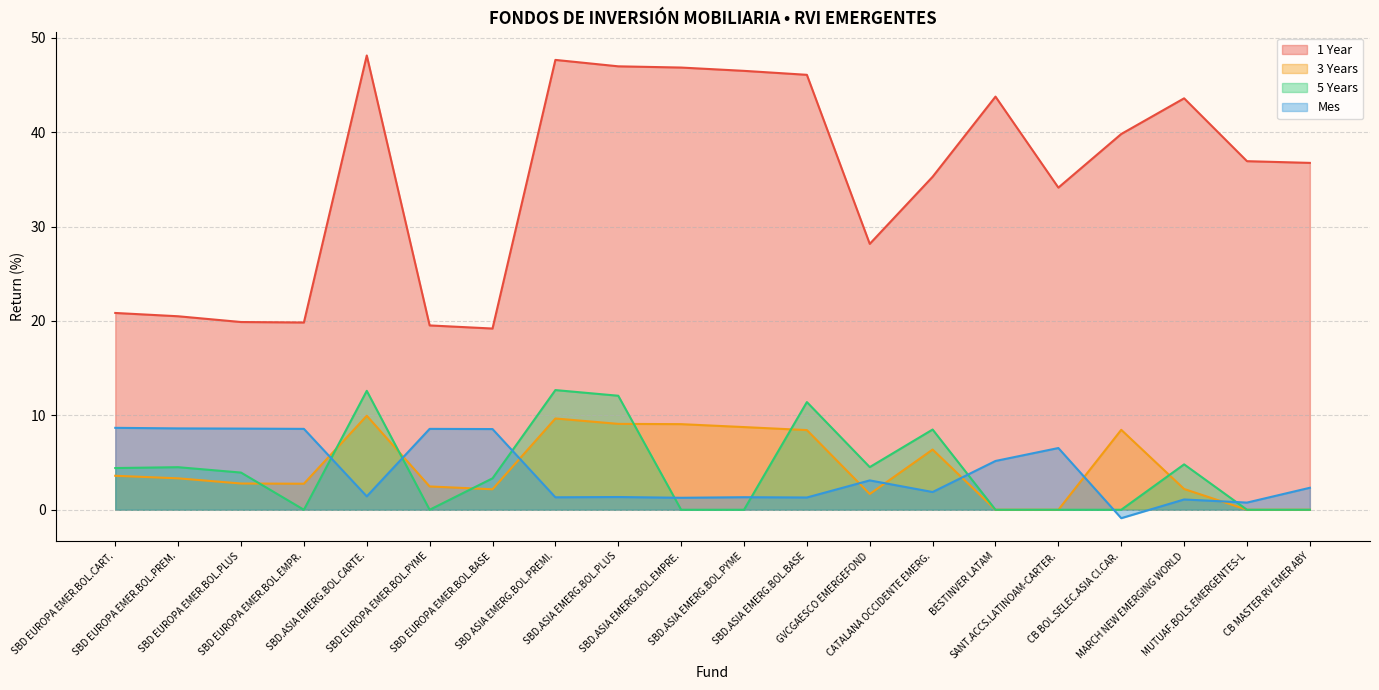

At SBD EUROPA EMER.BOL.PYME, list the series in order from largest to smallest.

1 Year, Mes, 3 Years, 5 Years